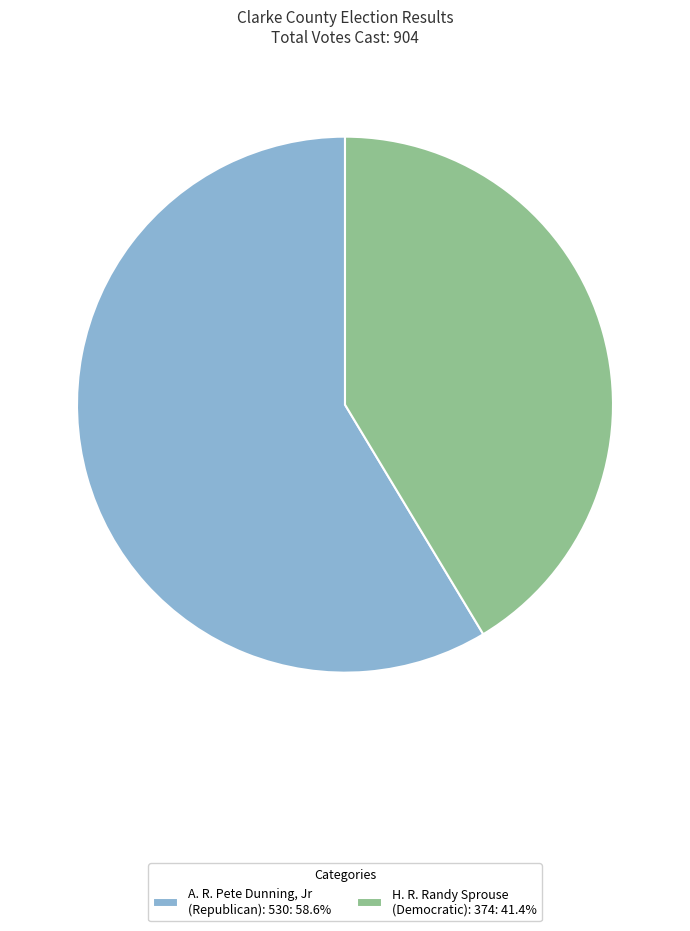

Is there any slice that represents more than half of the pie?

Yes